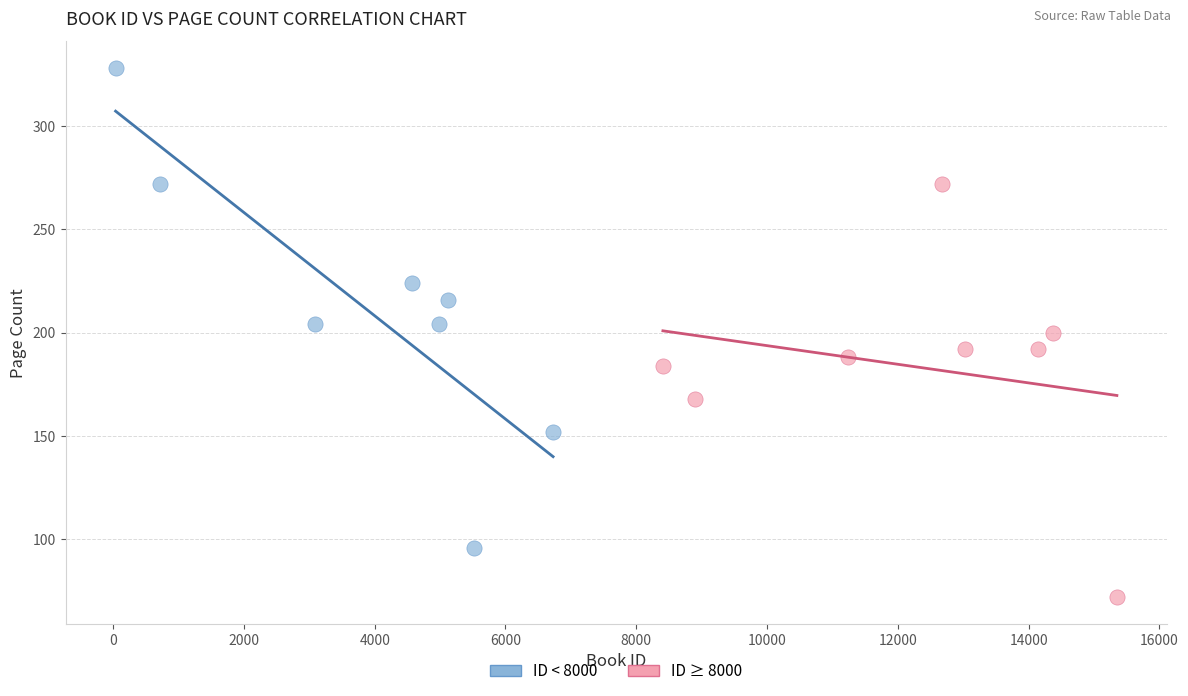

Which series contains the highest Y value?

ID < 8000